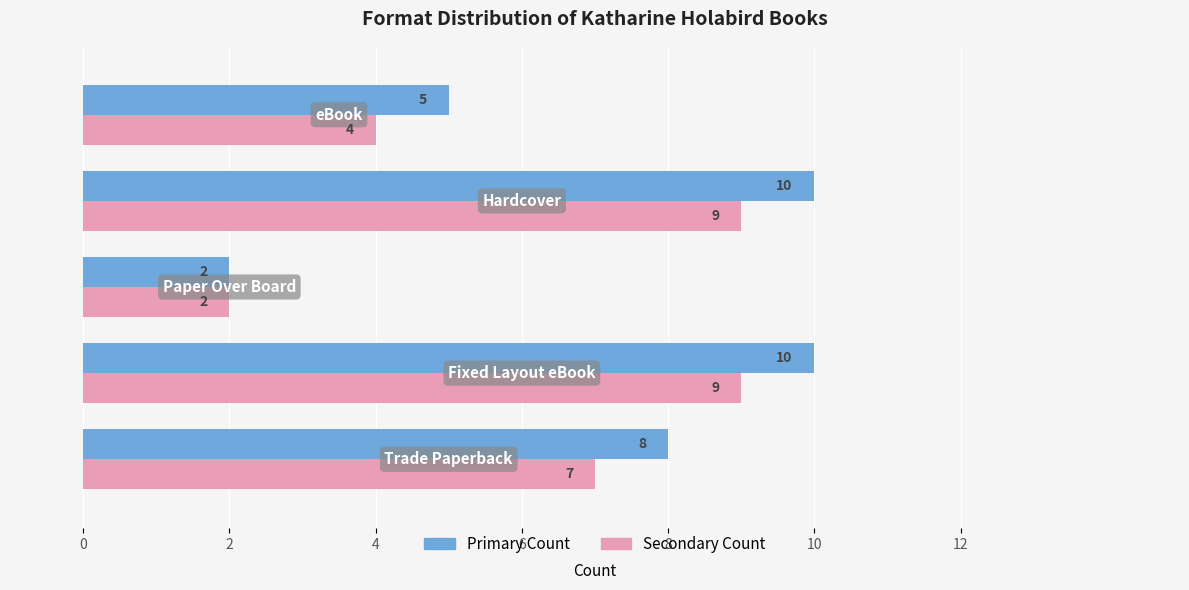

What is the greatest value displayed?

10